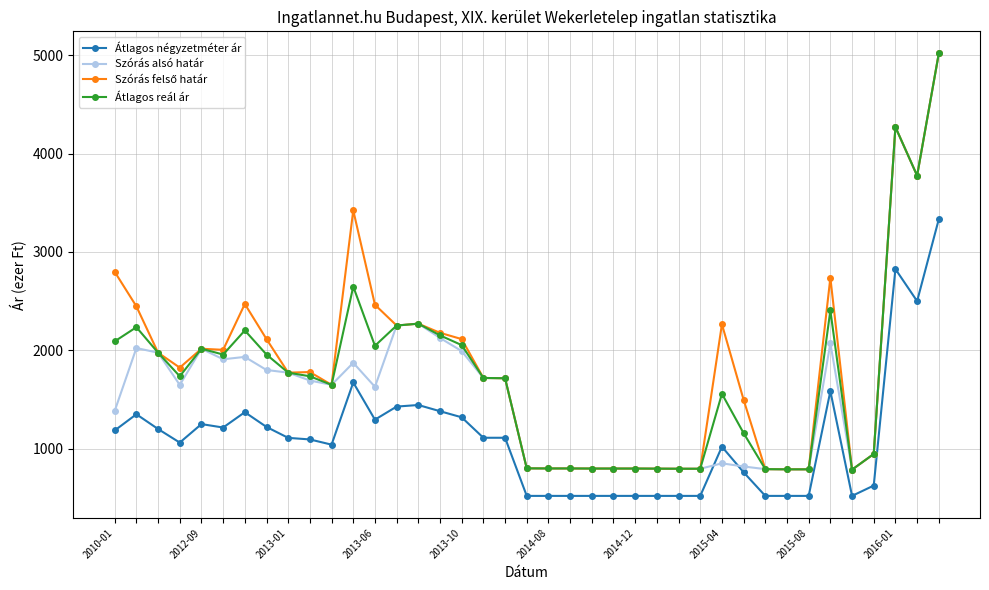

What is the sum of all Átlagos reál ár values?

67656